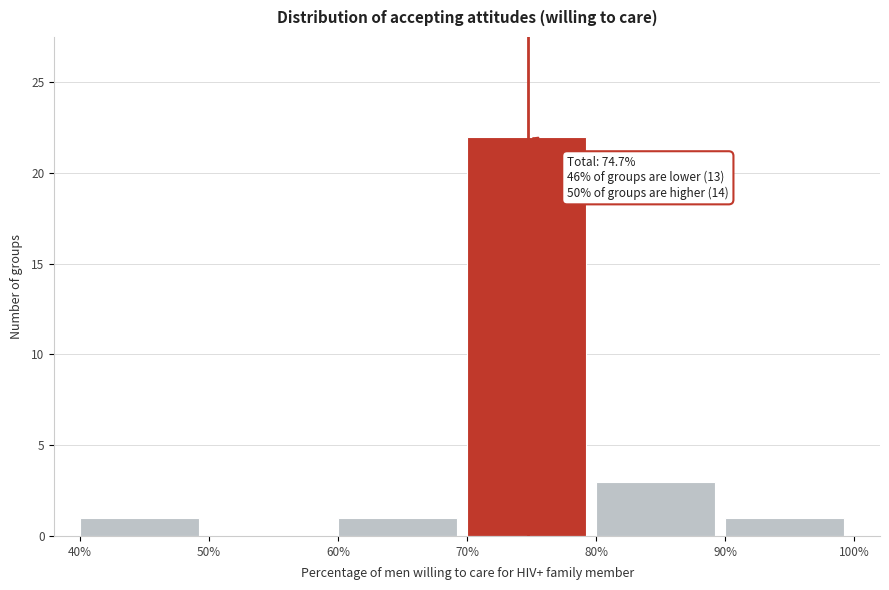

Over which range of the x-axis is the bar tallest?

70% to 80%